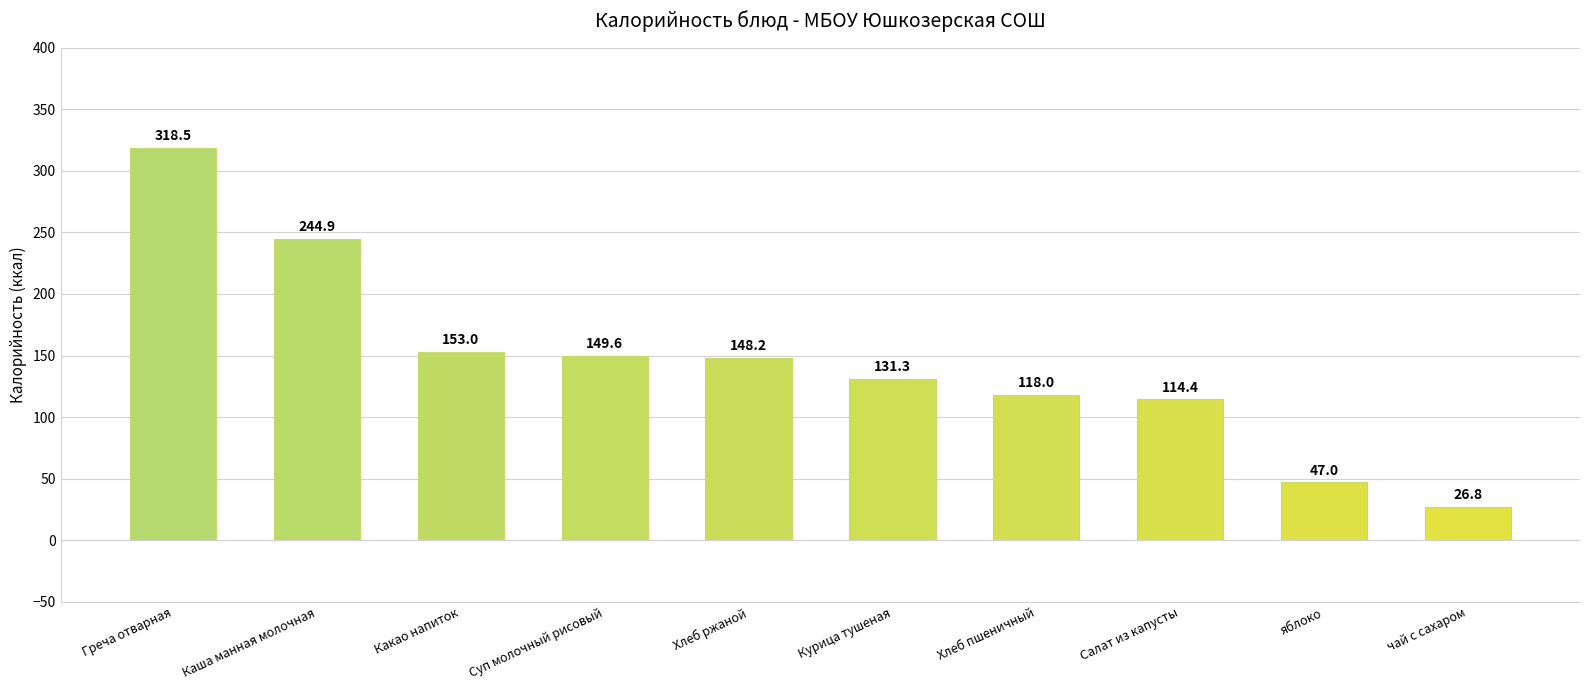

Reading left to right, transcribe all the data shown in this chart.

Греча отварная=318.5	Каша манная молочная=244.9	Какао напиток=153.0	Суп молочный рисовый=149.6	Хлеб ржаной=148.2	Курица тушеная=131.3	Хлеб пшеничный=118.0	Салат из капусты=114.4	яблоко=47.0	чай с сахаром=26.8